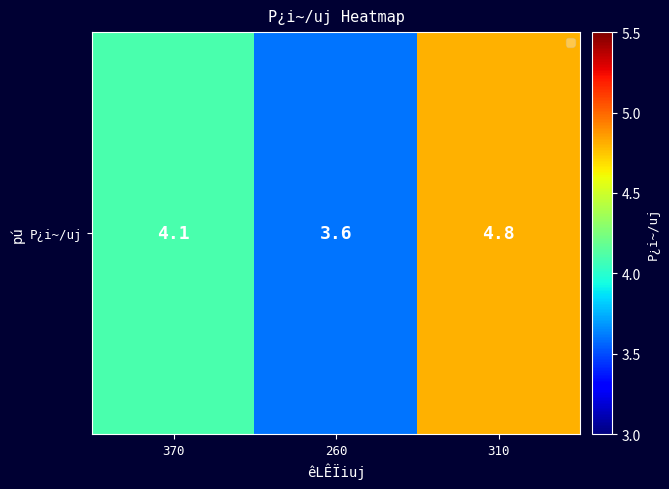

Reading left to right, extract all data points from this chart.

370=4.1	260=3.6	310=4.8